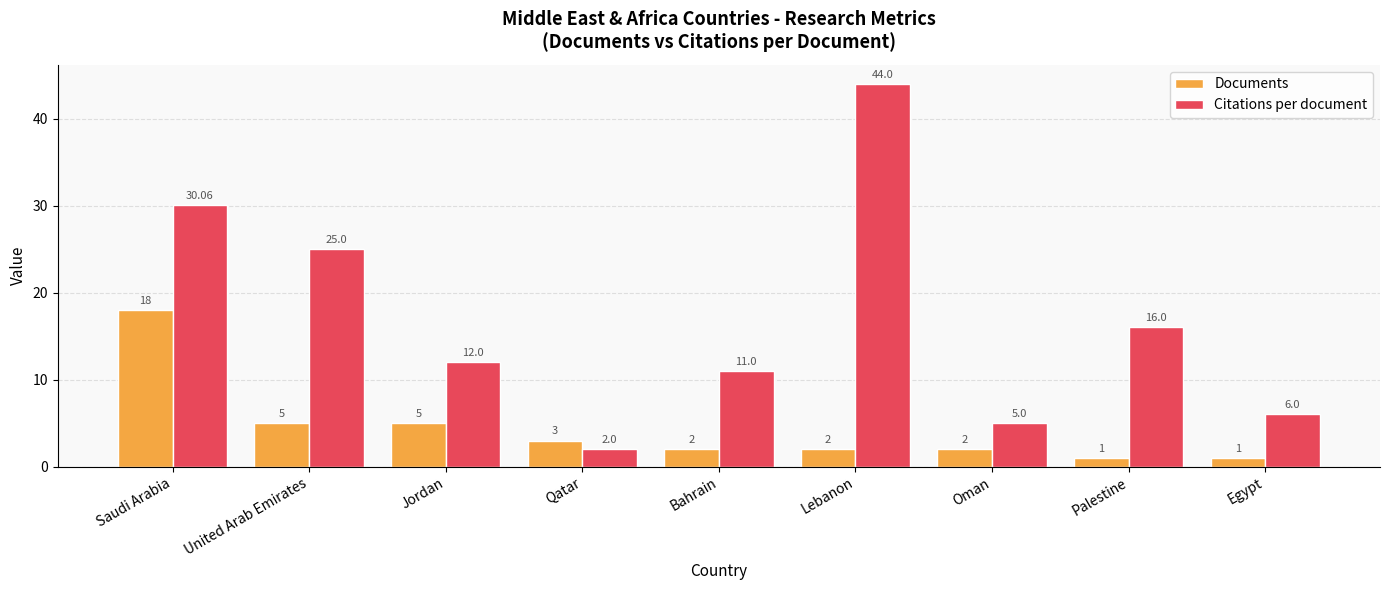

What is the average value of the Documents series?

4.3